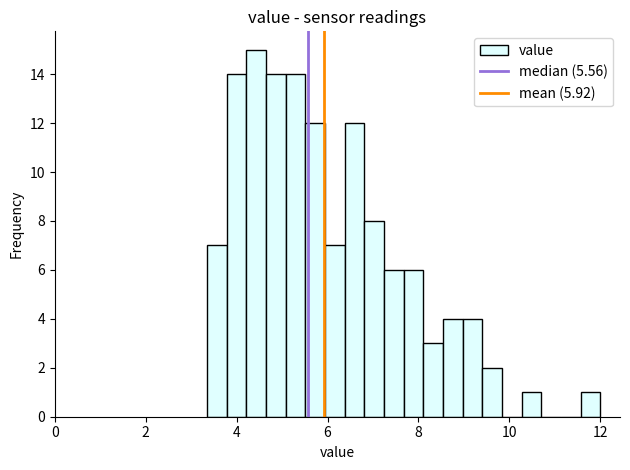

Read against the x-axis, roughly where is the centre of the tallest bar?

4.4